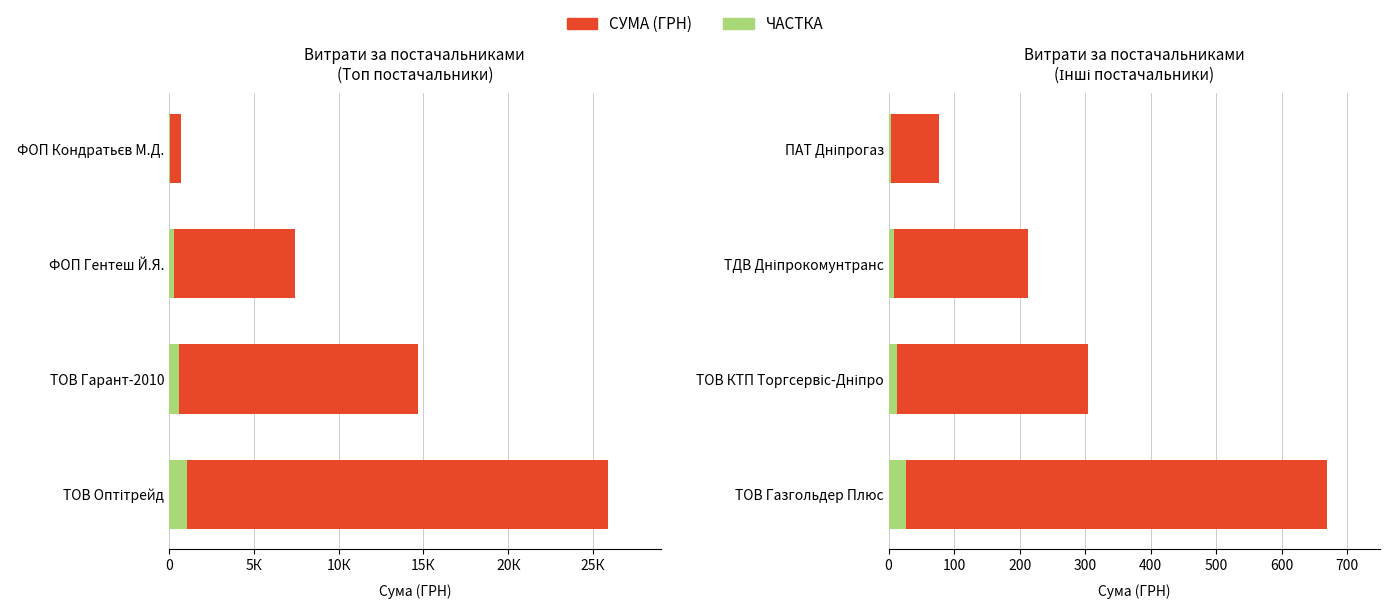

What is the change in value from ПАТ Дніпрогаз to ТДВ Дніпрокомунтранс?

+135.1